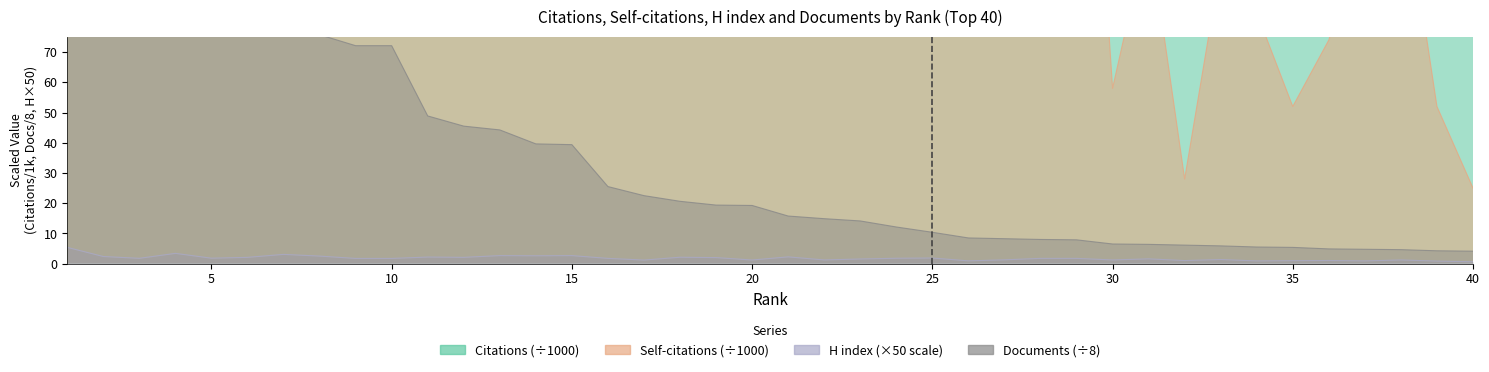

True or false: Documents and Citations intersect in this chart.

False